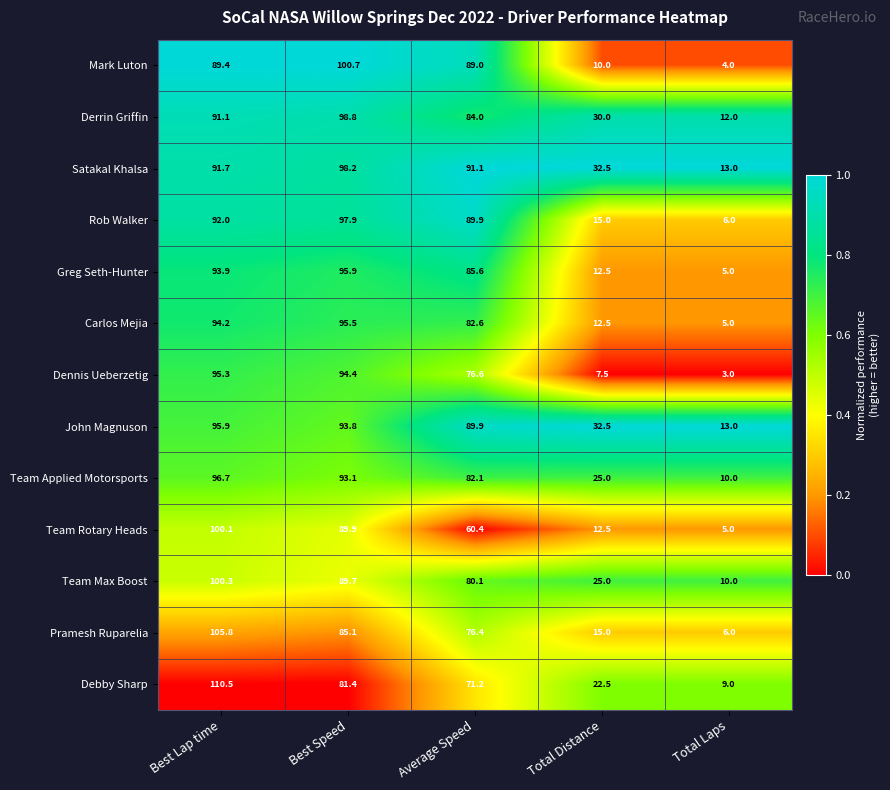

How many series are shown in this chart?

13